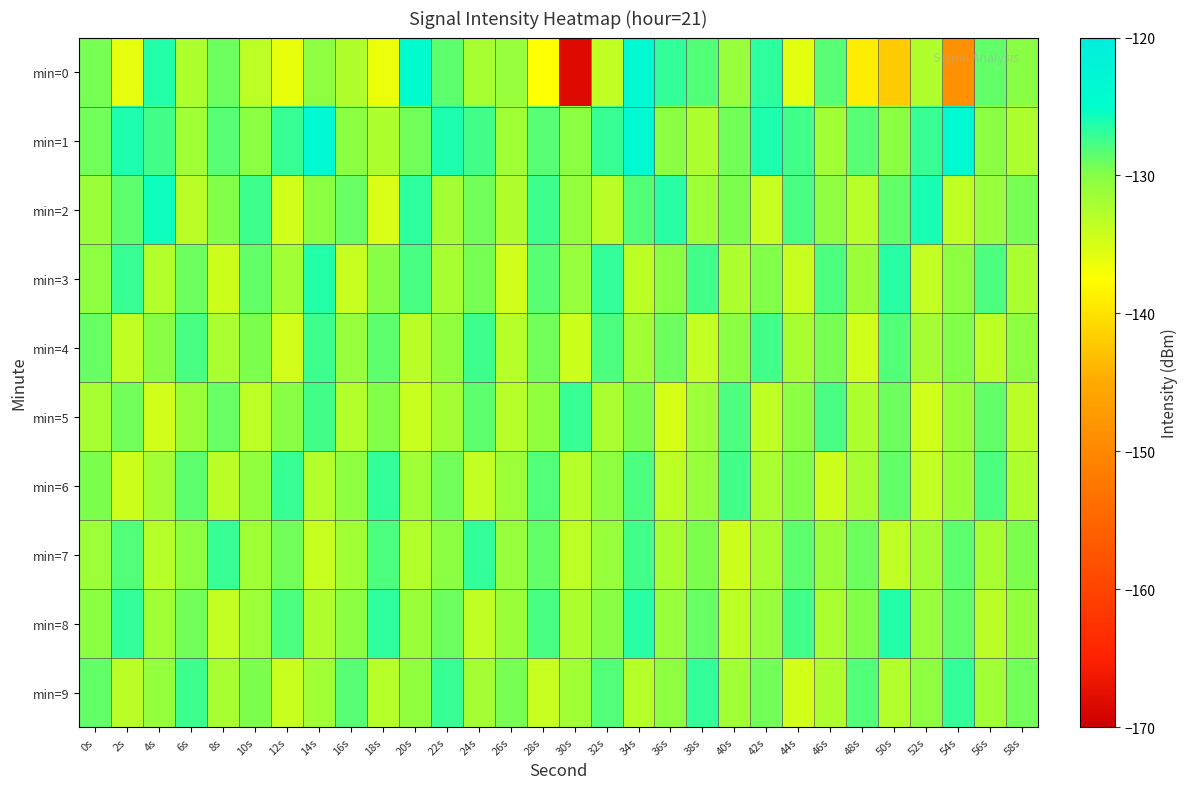

Reading left to right, transcribe all the data shown in this chart.

min=0: 0s=-129.4	2s=-136.0	4s=-126.4	6s=-132.3	8s=-129.1	10s=-133.3	12s=-136.0	14s=-130.5	16s=-132.6	18s=-136.3	20s=-124.4	22s=-128.5	24s=-132.1	26s=-131.0	28s=-137.6	30s=-168.4	32s=-133.6	34s=-123.4	36s=-126.9	38s=-128.0	40s=-131.1	42s=-126.7	44s=-135.7	46s=-128.3	48s=-139.0	50s=-142.0	52s=-132.5	54s=-148.7	56s=-128.6	58s=-130.1
min=1: 0s=-129.3	2s=-126.2	4s=-127.5	6s=-131.6	8s=-128.3	10s=-130.3	12s=-127.1	14s=-123.4	16s=-130.3	18s=-132.4	20s=-129.3	22s=-126.2	24s=-127.5	26s=-131.6	28s=-128.3	30s=-130.3	32s=-127.1	34s=-123.4	36s=-130.3	38s=-132.4	40s=-129.3	42s=-126.2	44s=-127.5	46s=-131.6	48s=-128.3	50s=-130.3	52s=-127.1	54s=-123.4	56s=-130.3	58s=-132.4
min=2: 0s=-131.2	2s=-128.4	4s=-125.6	6s=-133.1	8s=-129.8	10s=-127.3	12s=-134.5	14s=-130.2	16s=-128.9	18s=-135.1	20s=-126.7	22s=-131.8	24s=-129.3	26s=-132.6	28s=-127.4	30s=-130.9	32s=-133.2	34s=-128.1	36s=-126.5	38s=-131.4	40s=-129.7	42s=-134.0	44s=-127.8	46s=-130.5	48s=-132.9	50s=-128.7	52s=-125.9	54s=-133.6	56s=-131.1	58s=-129.4
min=3: 0s=-130.5	2s=-127.2	4s=-132.8	6s=-129.1	8s=-134.3	10s=-128.6	12s=-131.7	14s=-126.4	16s=-133.9	18s=-130.0	20s=-127.8	22s=-132.1	24s=-129.5	26s=-134.7	28s=-128.3	30s=-131.0	32s=-126.9	34s=-133.4	36s=-130.2	38s=-127.6	40s=-132.5	42s=-129.8	44s=-134.1	46s=-128.0	48s=-131.3	50s=-126.6	52s=-133.7	54s=-130.4	56s=-127.9	58s=-132.2
min=4: 0s=-128.9	2s=-133.5	4s=-130.1	6s=-127.7	8s=-132.3	10s=-129.6	12s=-134.8	14s=-127.4	16s=-131.0	18s=-128.5	20s=-133.1	22s=-130.7	24s=-127.3	26s=-132.9	28s=-129.2	30s=-134.4	32s=-128.0	34s=-131.6	36s=-129.0	38s=-133.7	40s=-130.3	42s=-127.6	44s=-132.0	46s=-129.4	48s=-134.6	50s=-128.2	52s=-131.8	54s=-129.9	56s=-133.3	58s=-130.5
min=5: 0s=-132.1	2s=-129.3	4s=-134.6	6s=-131.2	8s=-128.8	10s=-133.4	12s=-130.0	14s=-127.5	16s=-132.7	18s=-129.9	20s=-134.2	22s=-131.8	24s=-128.4	26s=-133.0	28s=-130.6	30s=-127.1	32s=-132.3	34s=-129.7	36s=-134.9	38s=-131.5	40s=-128.0	42s=-133.6	44s=-130.2	46s=-127.8	48s=-132.4	50s=-129.0	52s=-134.5	54s=-131.3	56s=-128.6	58s=-133.2
min=6: 0s=-129.7	2s=-134.3	4s=-131.9	6s=-128.5	8s=-133.1	10s=-130.7	12s=-127.2	14s=-132.8	16s=-130.4	18s=-127.0	20s=-131.6	22s=-129.2	24s=-133.8	26s=-131.4	28s=-128.1	30s=-132.9	32s=-130.5	34s=-128.0	36s=-133.4	38s=-131.0	40s=-127.6	42s=-132.2	44s=-129.8	46s=-134.4	48s=-132.0	50s=-128.6	52s=-133.7	54s=-131.3	56s=-127.9	58s=-132.5
min=7: 0s=-131.5	2s=-128.2	4s=-132.9	6s=-130.5	8s=-127.1	10s=-131.7	12s=-129.3	14s=-134.0	16s=-131.6	18s=-128.0	20s=-132.7	22s=-130.3	24s=-126.9	26s=-131.1	28s=-128.7	30s=-133.3	32s=-131.0	34s=-127.5	36s=-132.1	38s=-129.7	40s=-134.3	42s=-132.0	44s=-128.5	46s=-131.2	48s=-129.0	50s=-133.6	52s=-131.8	54s=-128.4	56s=-132.0	58s=-129.6
min=8: 0s=-130.3	2s=-127.0	4s=-131.6	6s=-129.2	8s=-133.8	10s=-131.4	12s=-127.9	14s=-132.6	16s=-130.2	18s=-126.7	20s=-131.3	22s=-129.0	24s=-133.5	26s=-131.2	28s=-127.7	30s=-132.4	32s=-130.0	34s=-126.5	36s=-131.1	38s=-128.8	40s=-133.3	42s=-131.0	44s=-127.5	46s=-132.2	48s=-129.8	50s=-126.3	52s=-131.0	54s=-128.6	56s=-133.2	58s=-130.8
min=9: 0s=-128.6	2s=-133.2	4s=-130.8	6s=-127.3	8s=-132.0	10s=-129.6	12s=-134.1	14s=-131.7	16s=-128.3	18s=-132.9	20s=-130.6	22s=-127.1	24s=-131.8	26s=-129.4	28s=-134.0	30s=-131.7	32s=-128.2	34s=-132.9	36s=-130.5	38s=-127.0	40s=-131.7	42s=-129.3	44s=-134.8	46s=-132.5	48s=-128.1	50s=-132.8	52s=-130.4	54s=-127.0	56s=-131.6	58s=-129.3